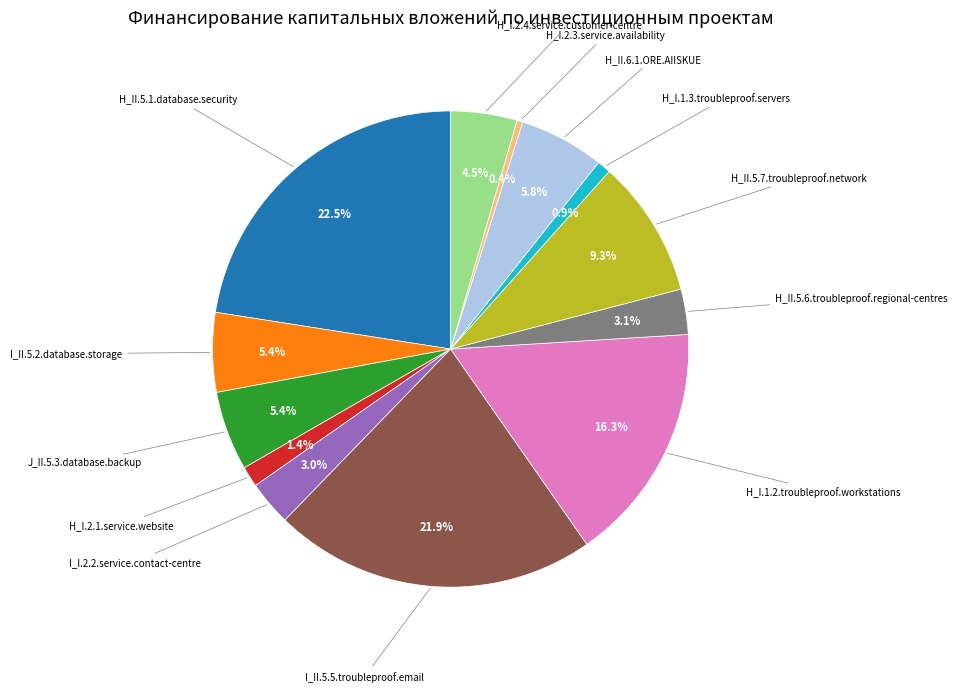

Is there a majority slice in this chart?

No